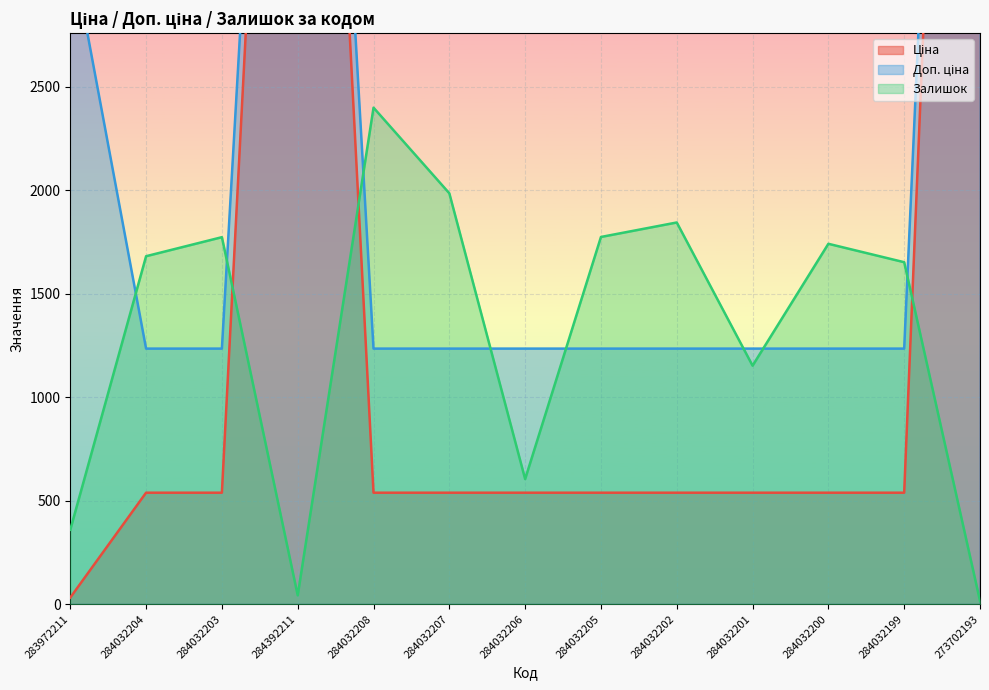

At how many categories does at least one series exceed 1143?

13